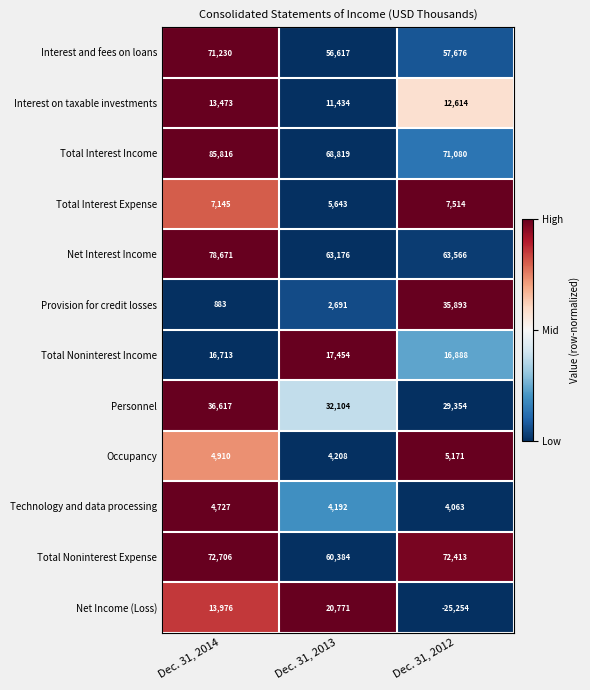

How many data points does each series have?

3